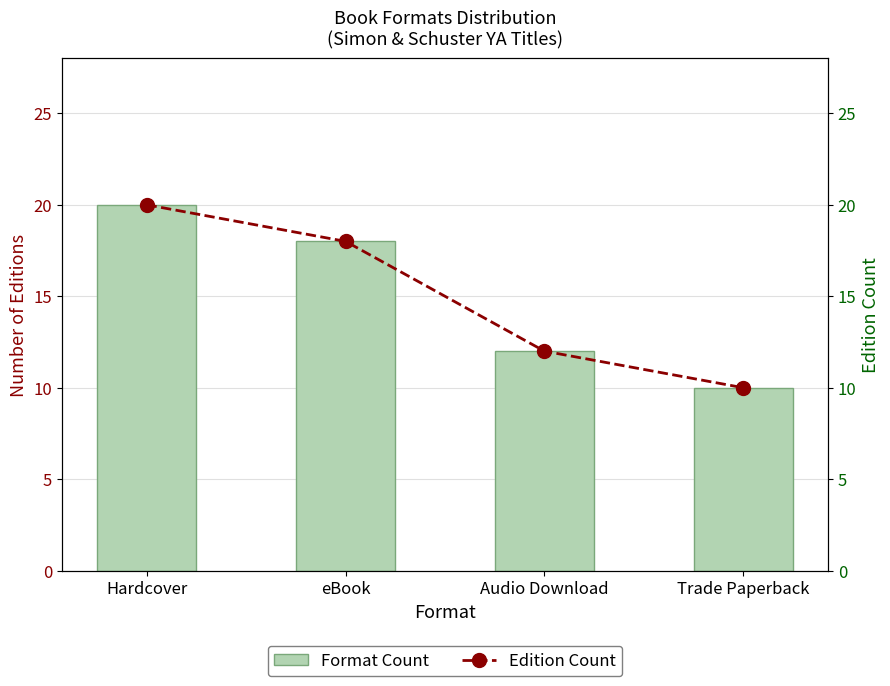

Reading left to right, extract all data points from this chart.

Precipitation (mm): Hardcover=20	eBook=18	Audio Download=12	Trade Paperback=10
Edition Count: Hardcover=20	eBook=18	Audio Download=12	Trade Paperback=10